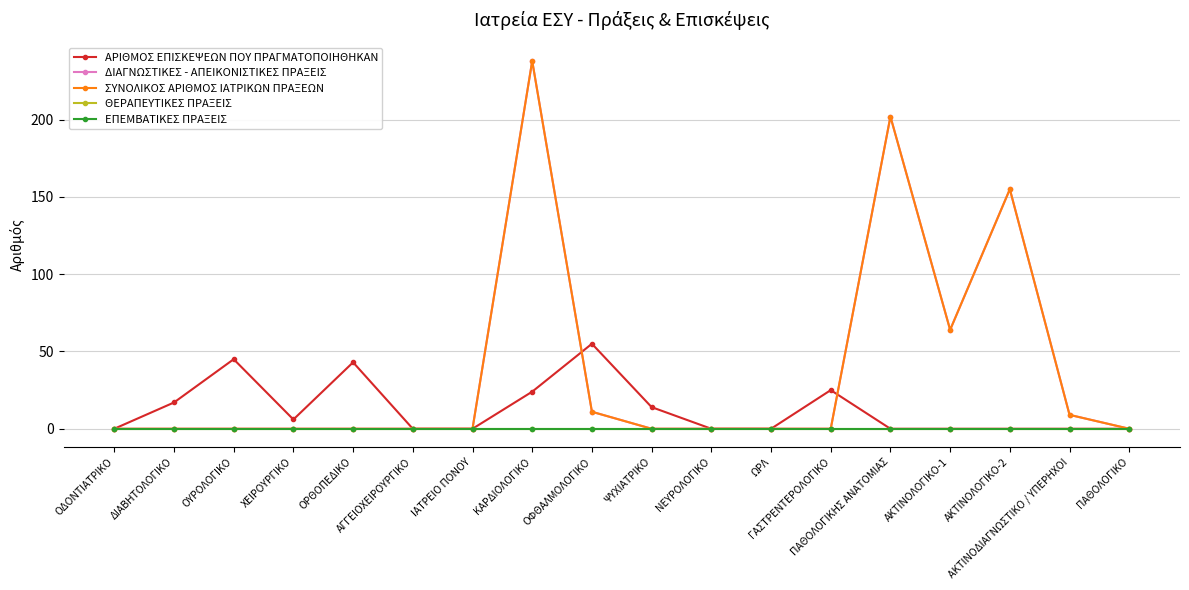

Which series has the largest range (max minus min)?

ΔΙΑΓΝΩΣΤΙΚΕΣ - ΑΠΕΙΚΟΝΙΣΤΙΚΕΣ ΠΡΑΞΕΙΣ